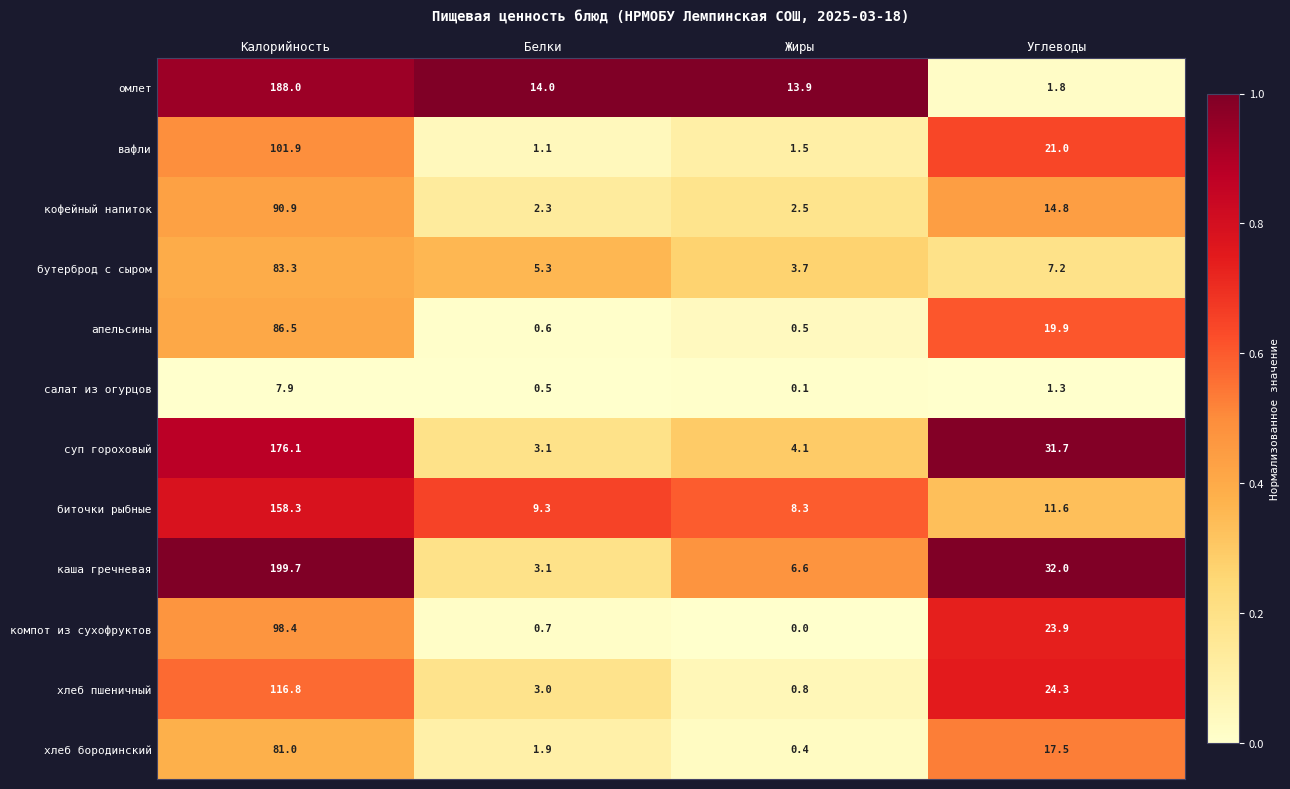

Rank the series by their maximum value, from highest to lowest.

каша гречневая, омлет, суп гороховый, биточки рыбные, хлеб пшеничный, вафли, компот из сухофруктов, кофейный напиток, апельсины, бутерброд с сыром, хлеб бородинский, салат из огурцов